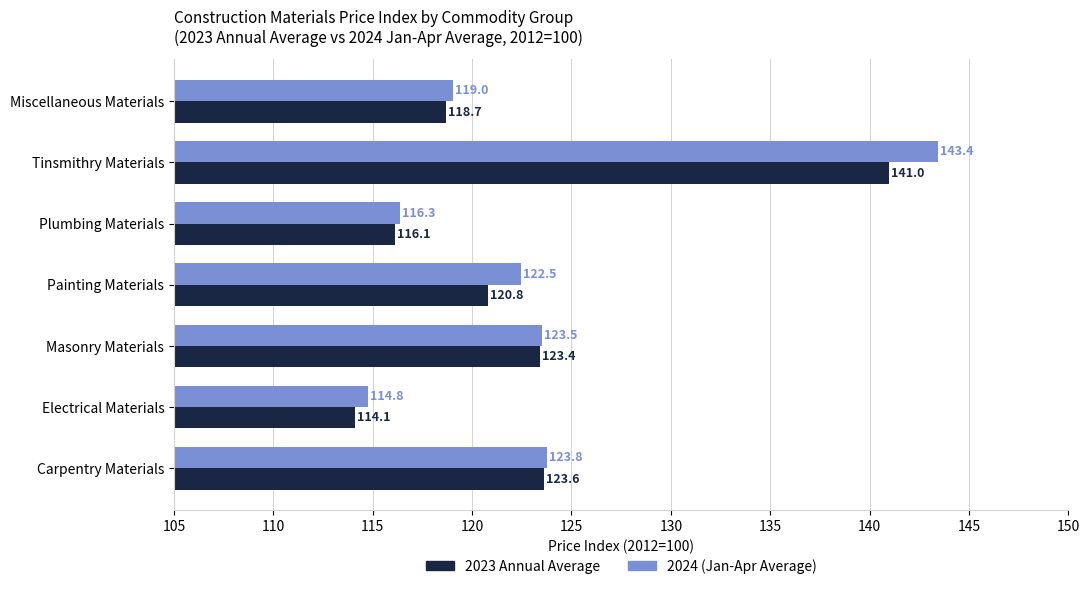

Rank the categories by 2024 (Jan-Apr Average) value from lowest to highest.

Electrical Materials, Plumbing Materials, Miscellaneous Materials, Painting Materials, Masonry Materials, Carpentry Materials, Tinsmithry Materials